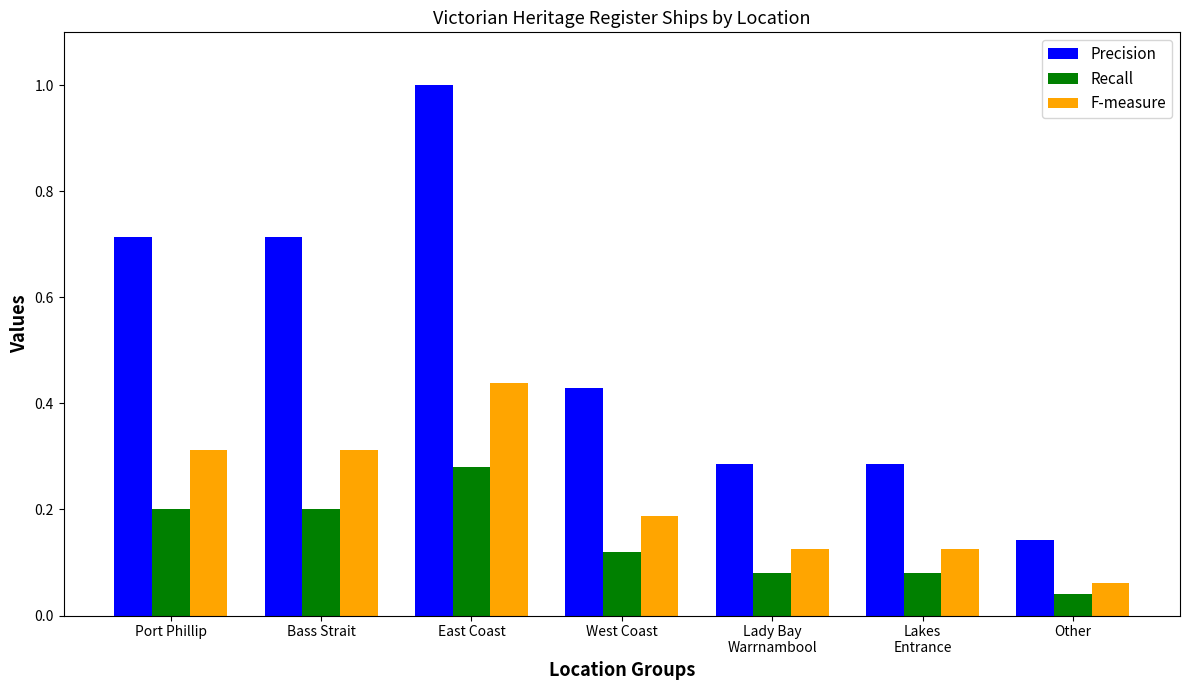

What is the greatest value displayed?

1.0